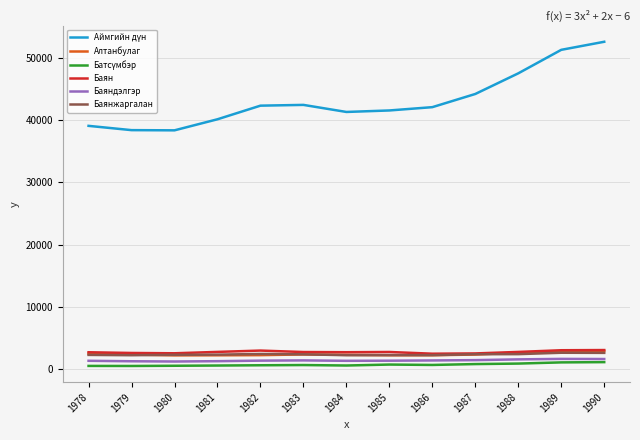

What is the average value of the Алтанбулаг series?

2374